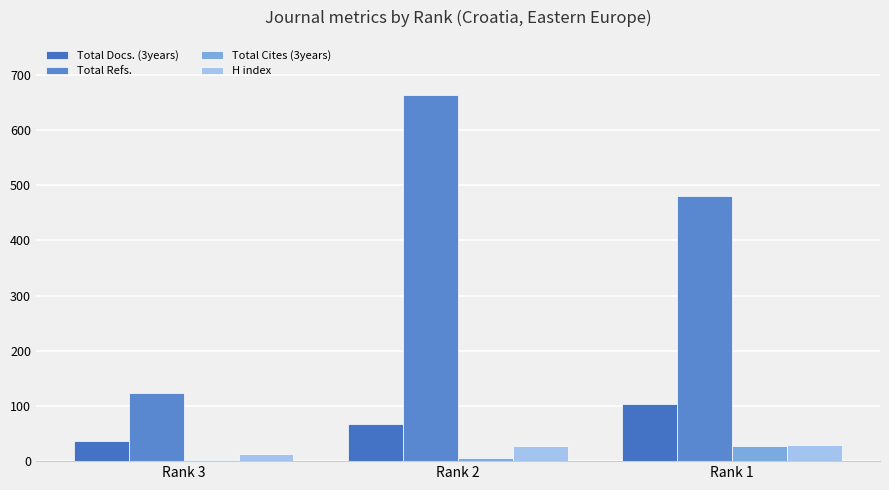

At how many categories does at least one series exceed 366?

2